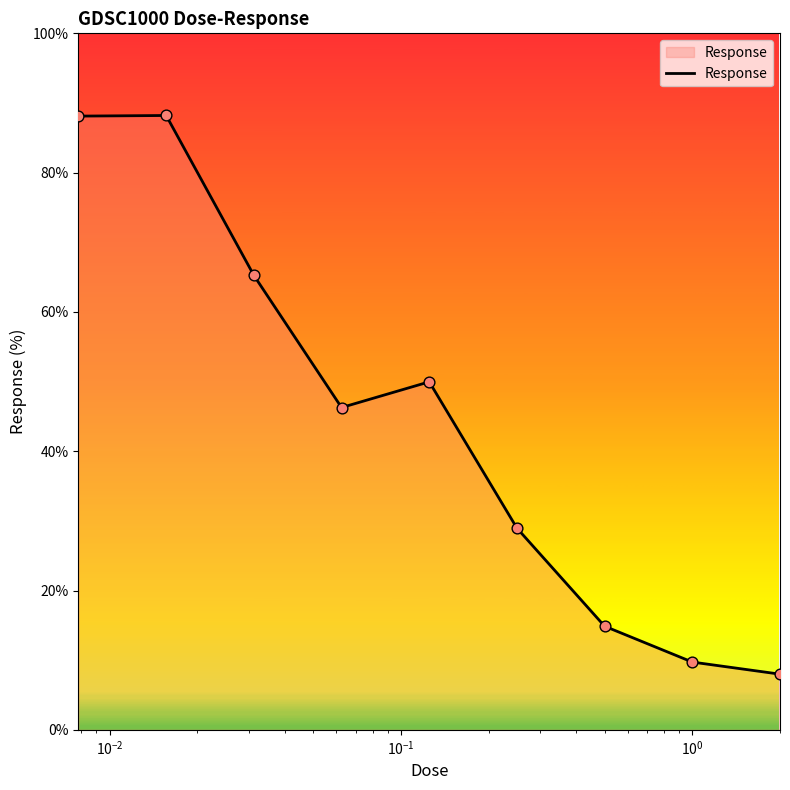

What is the greatest value displayed?

88.2